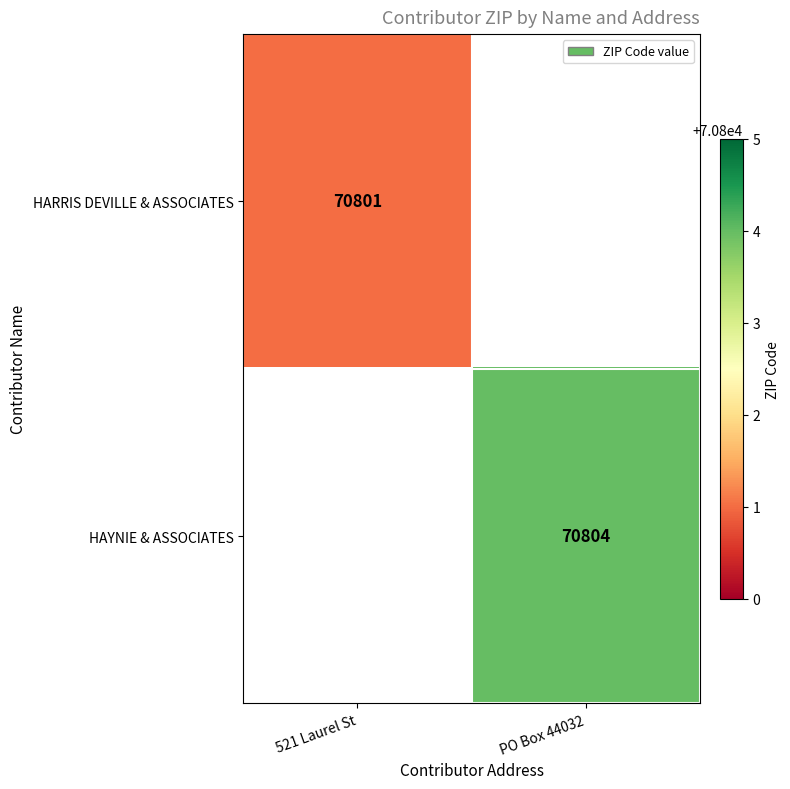

True or false: HARRIS DEVILLE & ASSOCIATES has a value of 70801 at 521 Laurel St.

True